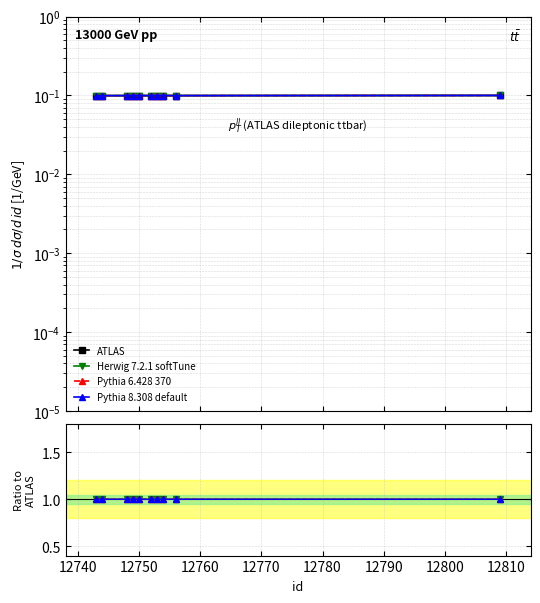

The value of ATLAS at 12810 is 0.1. True or false?

True